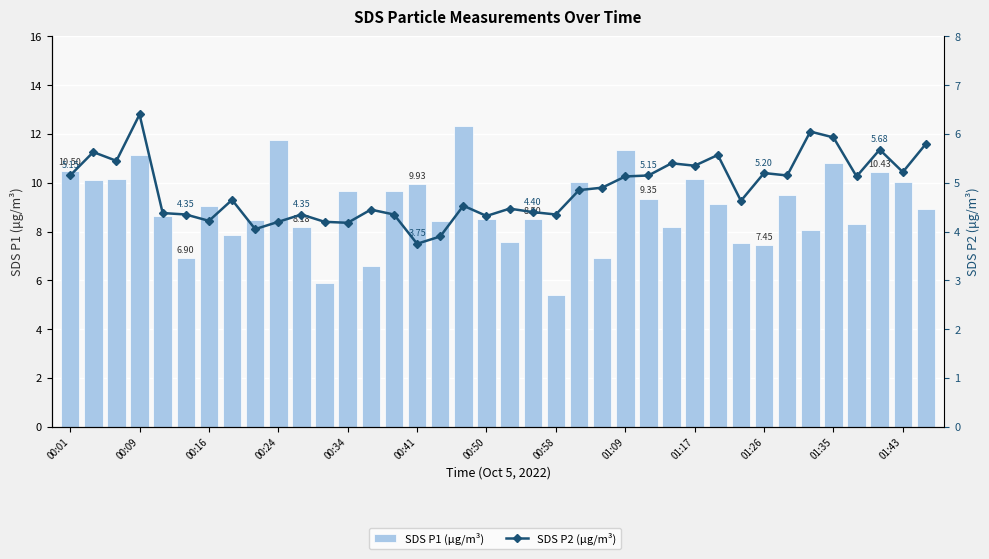

What is the approximate value of SDS P2 (μg/m³) at 25?

5.2